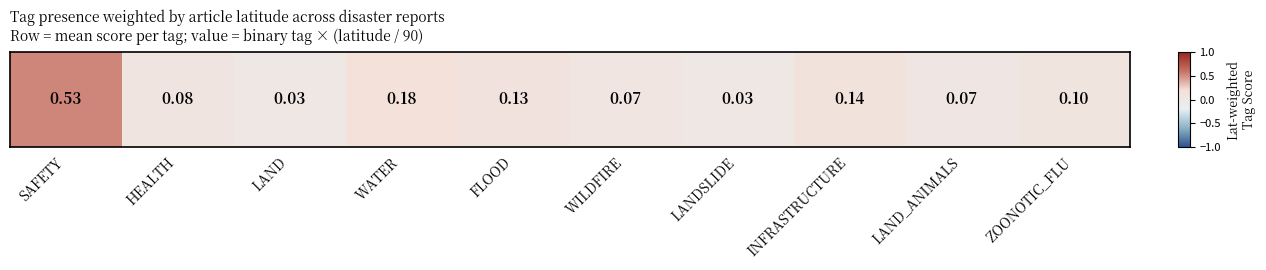

Reading left to right, transcribe all the data shown in this chart.

SAFETY=0.5	HEALTH=0.1	LAND=0.0	WATER=0.2	FLOOD=0.1	WILDFIRE=0.1	LANDSLIDE=0.0	INFRASTRUCTURE=0.1	LAND_ANIMALS=0.1	ZOONOTIC_FLU=0.1